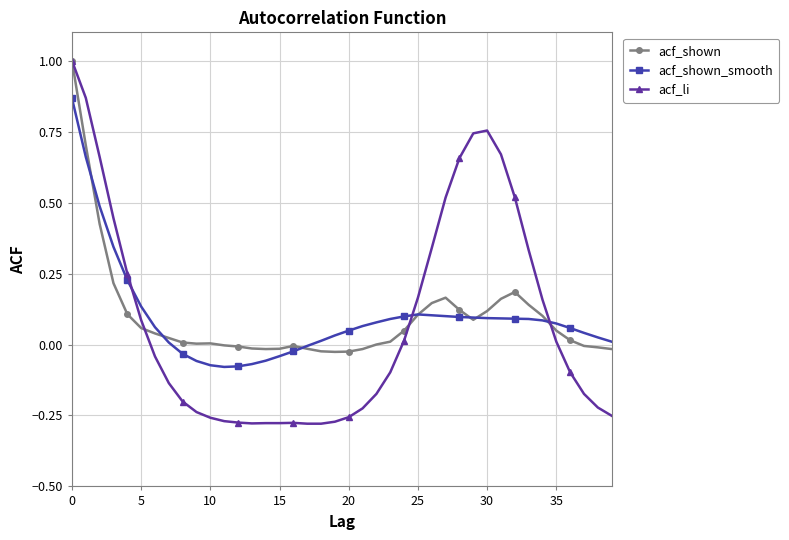

True or false: acf_shown has more than 1 points higher than both neighbors.

True